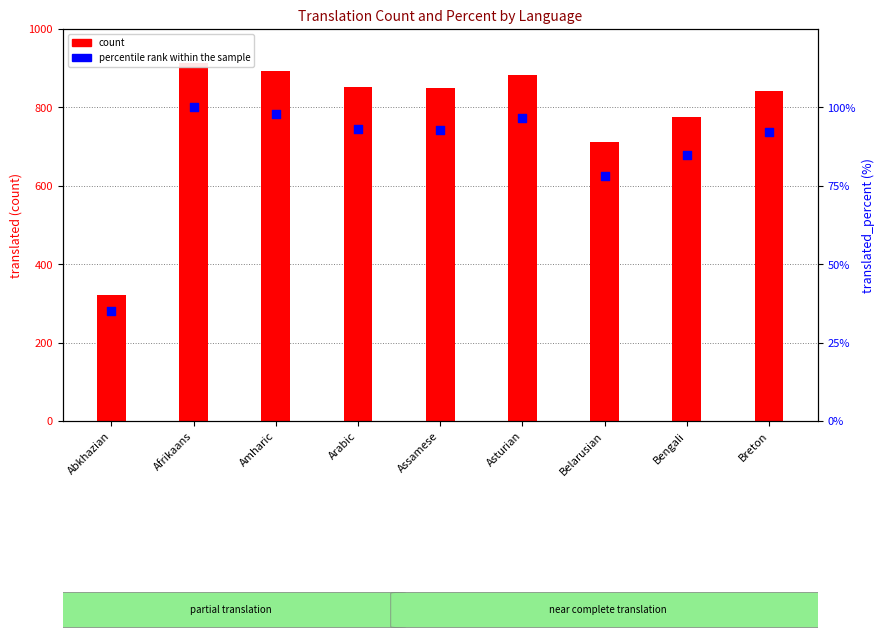

Which series has the largest total across all categories?

count